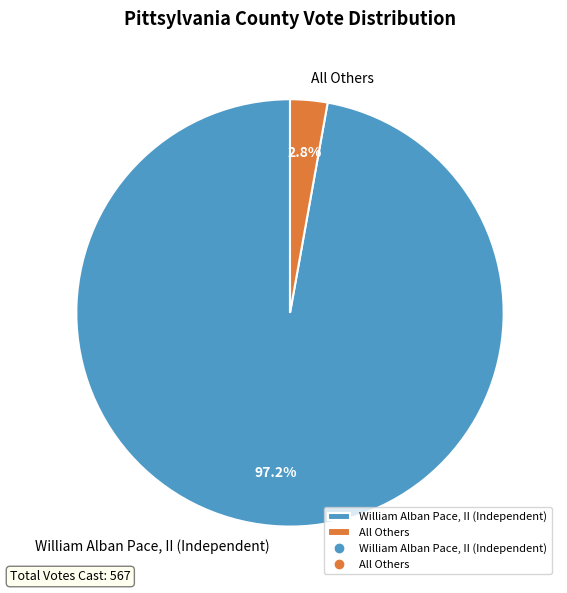

Is it true that All Others is 3% of the pie?

True